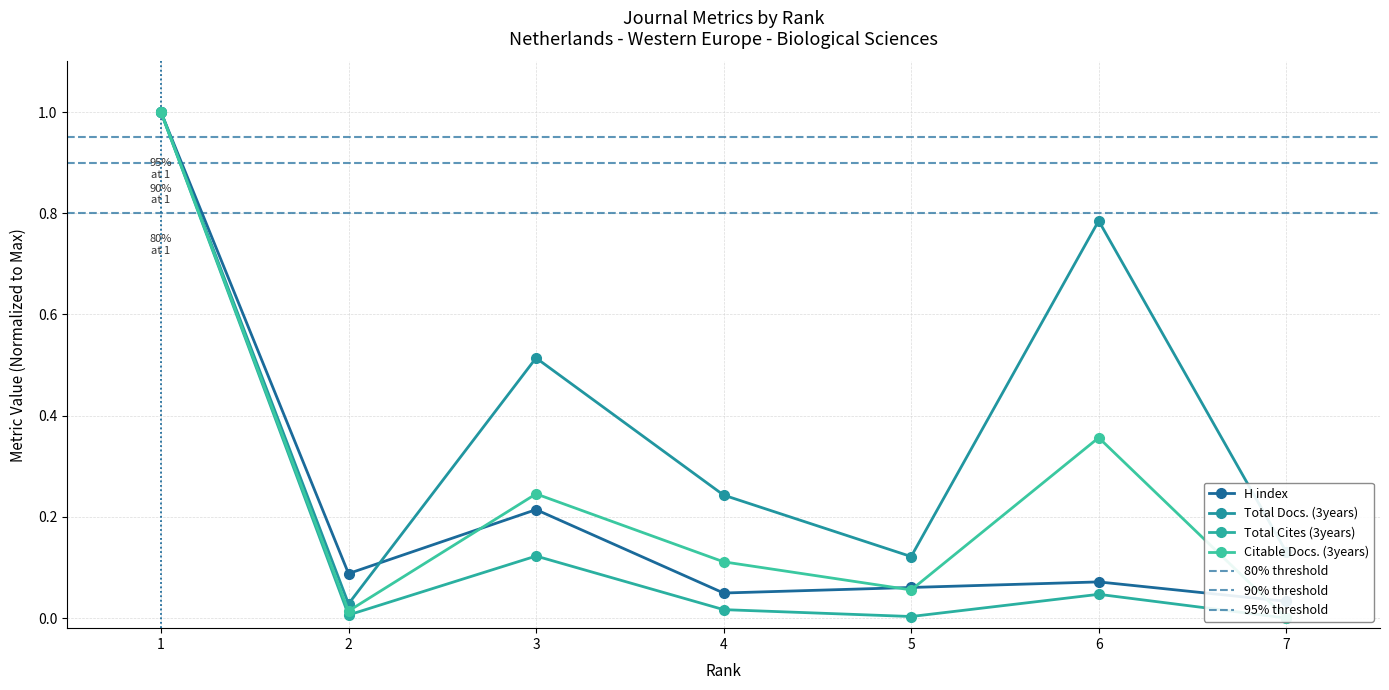

Is it true that Citable Docs. (3years) equals 0.0 at 2?

False